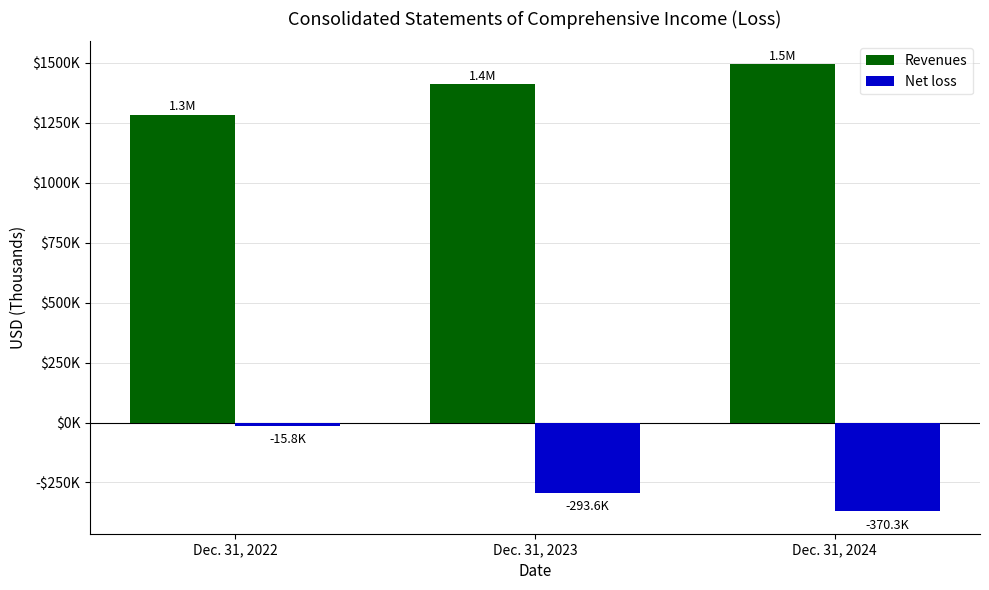

At which label does Net loss first exceed -293572?

Dec. 31, 2022